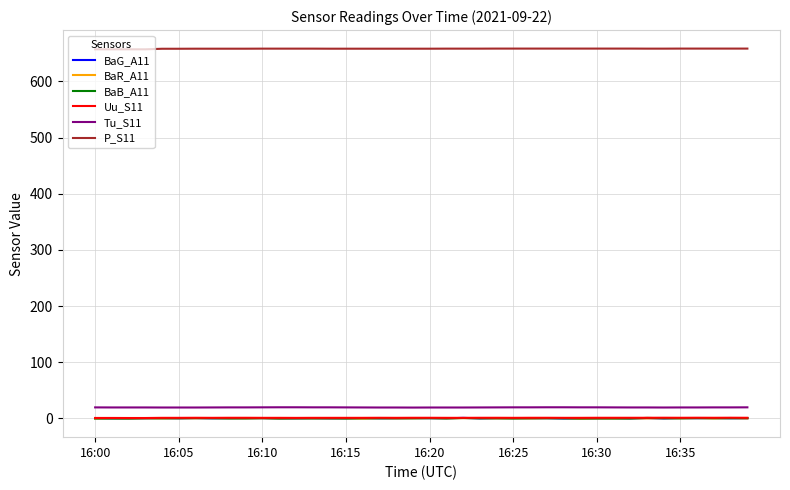

After their last crossing, which series has the higher values: BaR_A11 or BaB_A11?

BaB_A11